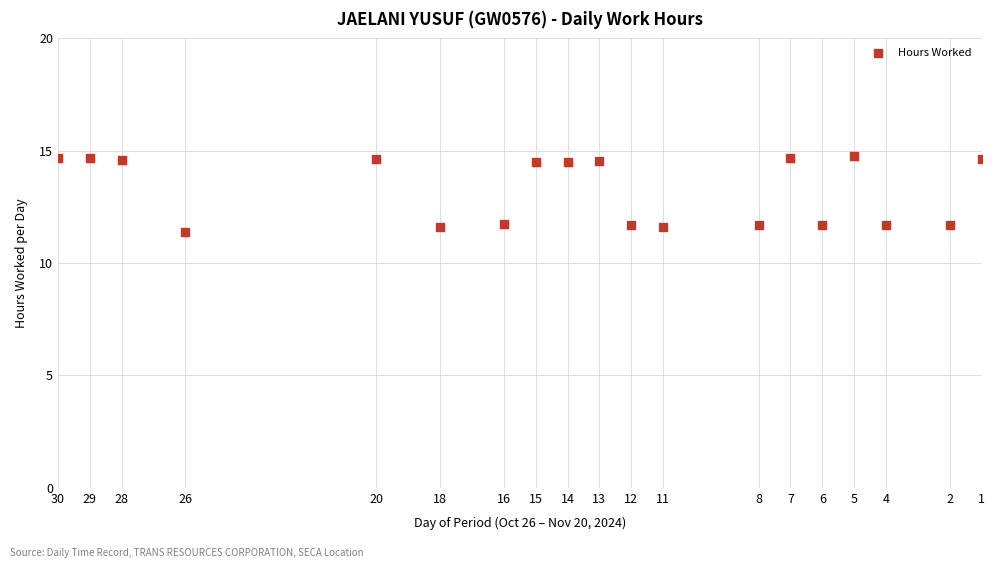

What is the range of Y values (max minus min)?

3.4